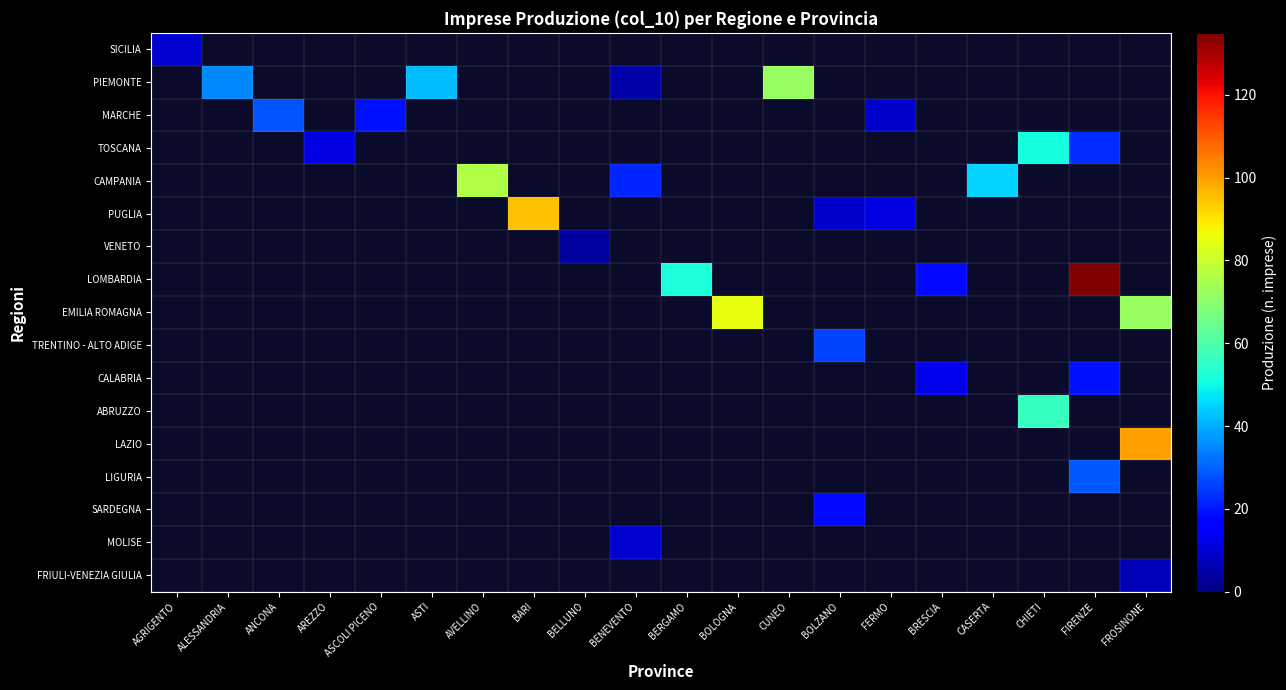

At how many categories does at least one series exceed 84?

4